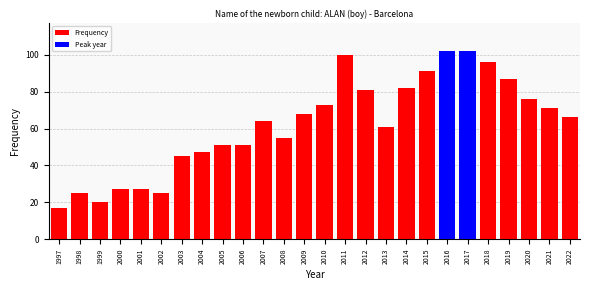

Reading right to left, what are all the values shown in this chart?

66	71	76	87	96	102	102	91	82	61	81	100	73	68	55	64	51	51	47	45	25	27	27	20	25	17